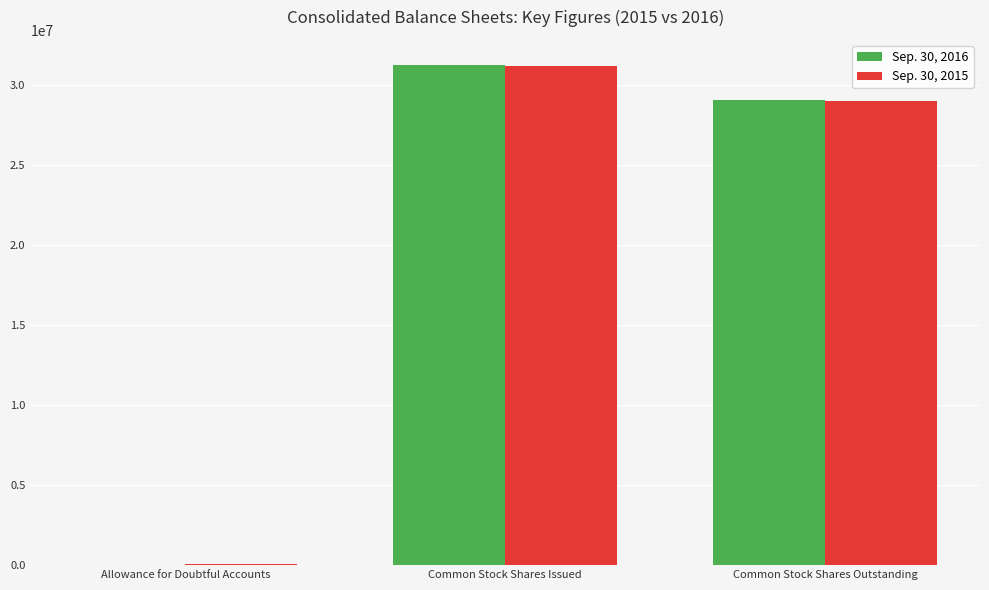

Reading left to right, what are all the values shown in this chart?

Sep. 30, 2016: Allowance for Doubtful Accounts=38103	Common Stock Shares Issued=31273954	Common Stock Shares Outstanding=29090250
Sep. 30, 2015: Allowance for Doubtful Accounts=48068	Common Stock Shares Issued=31192536	Common Stock Shares Outstanding=29008832